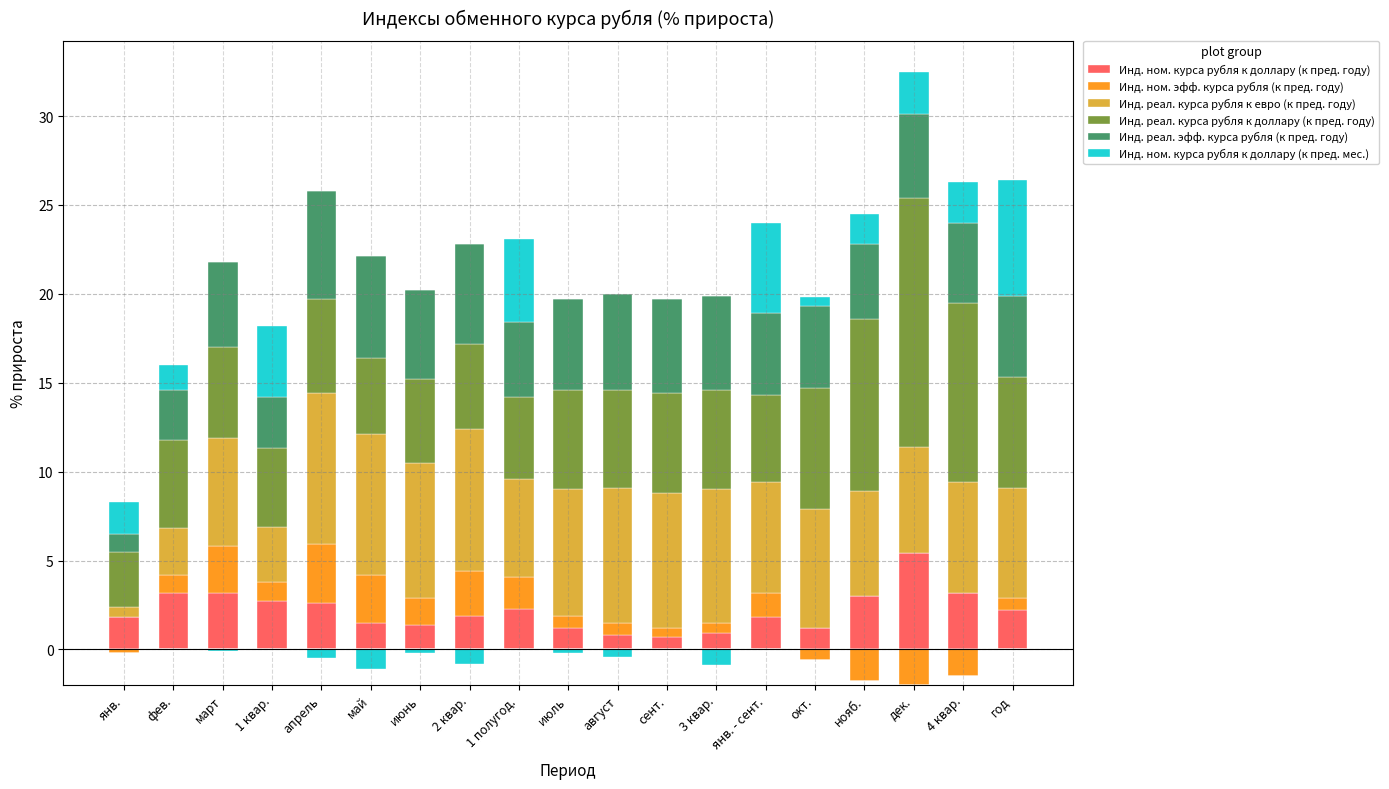

The Инд. ном. курса рубля к доллару (к пред. году) series shows 1.9 at 2 квар.. True or false?

True